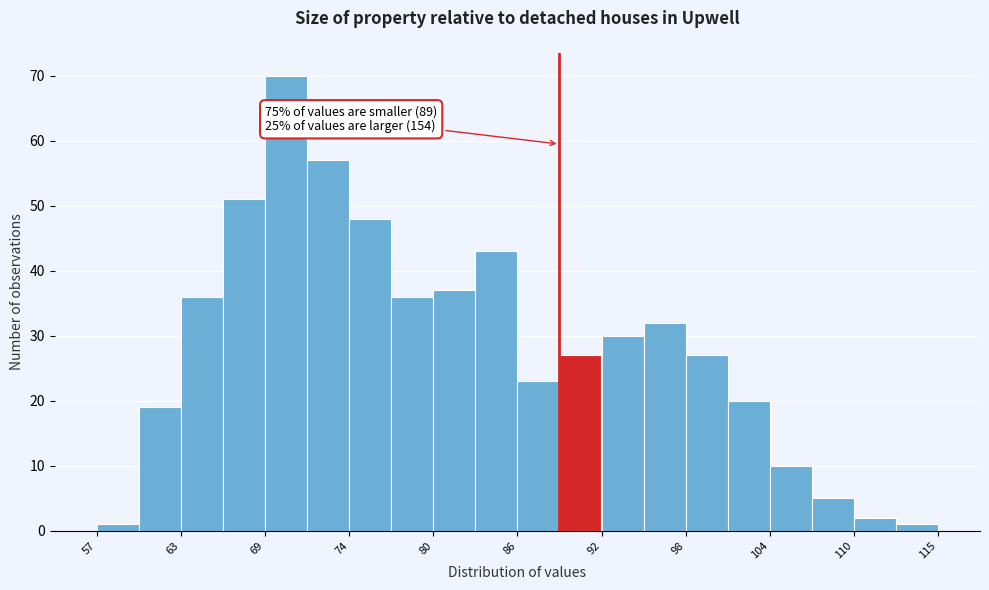

Read against the x-axis, roughly where is the centre of the tallest bar?

70